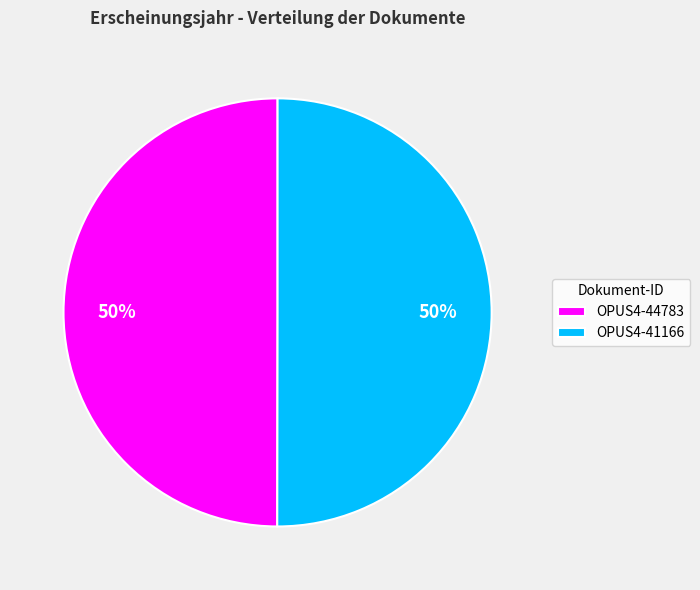

To the nearest percent, what is the combined percentage of OPUS4-41166 and OPUS4-44783?

100%